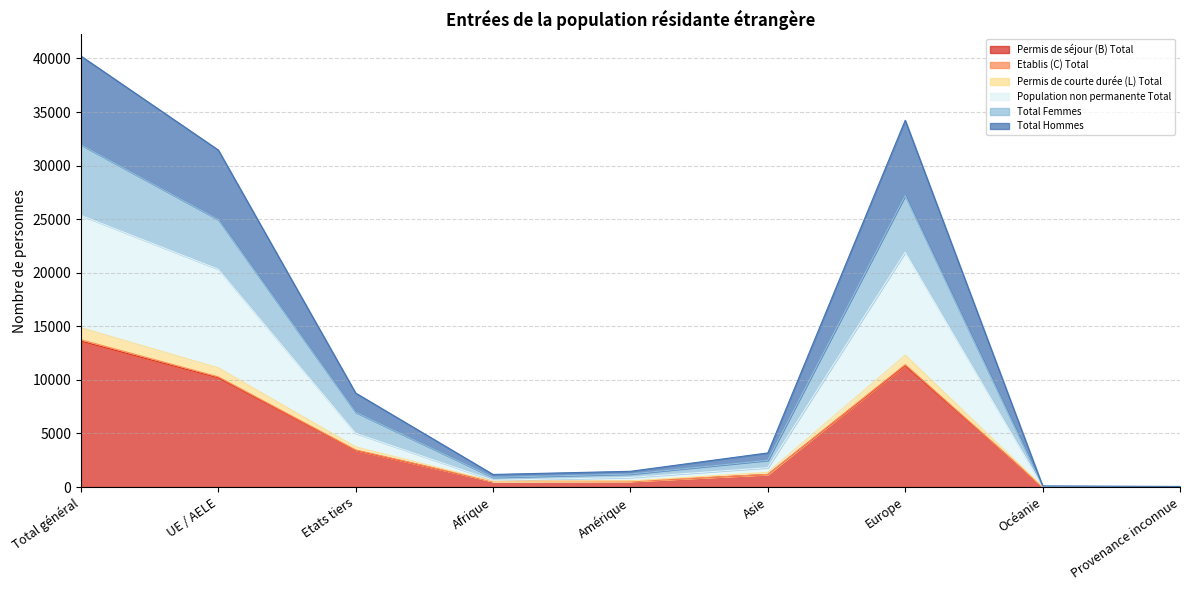

True or false: Permis de courte durée (L) Total and Permis de séjour (B) Total intersect in this chart.

False